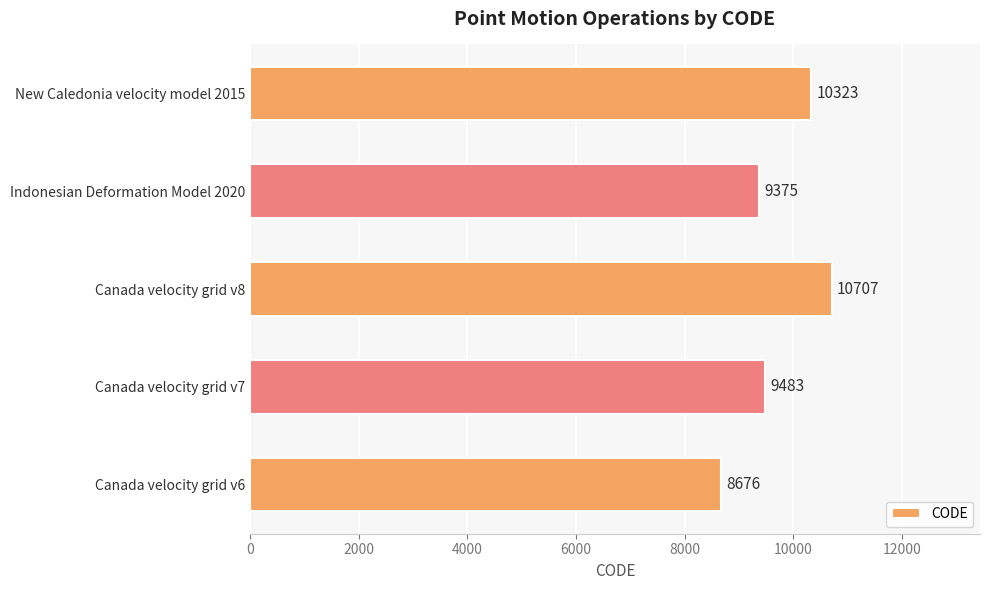

Count the number of categories in the chart.

5